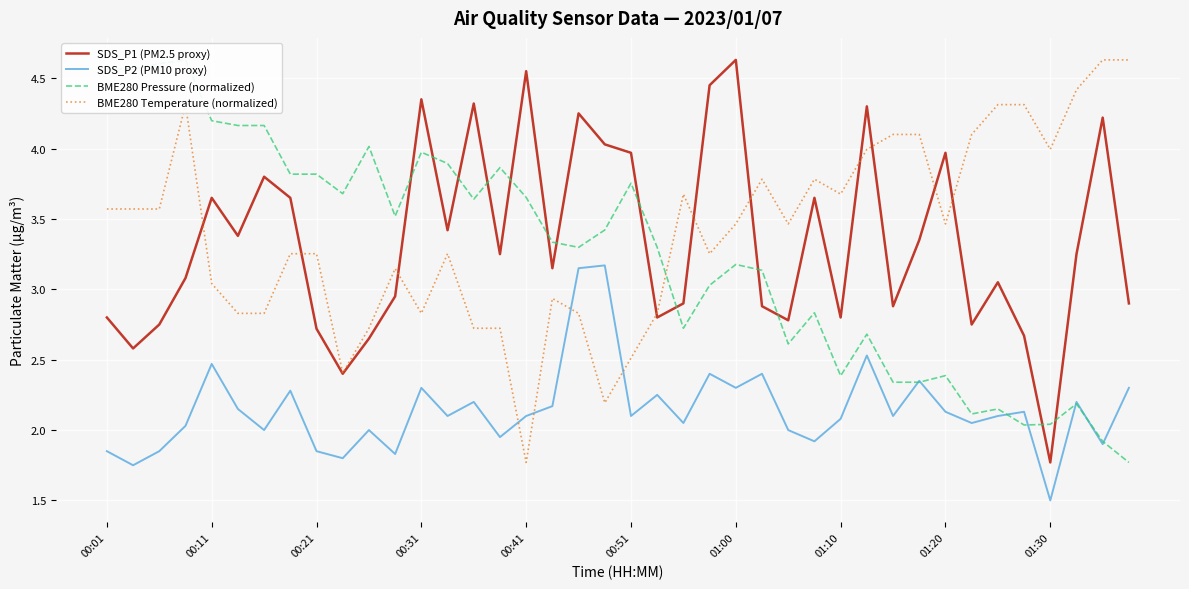

What is the value of the SDS_P2 (PM10 proxy) point at the 16th from the left?

1.9